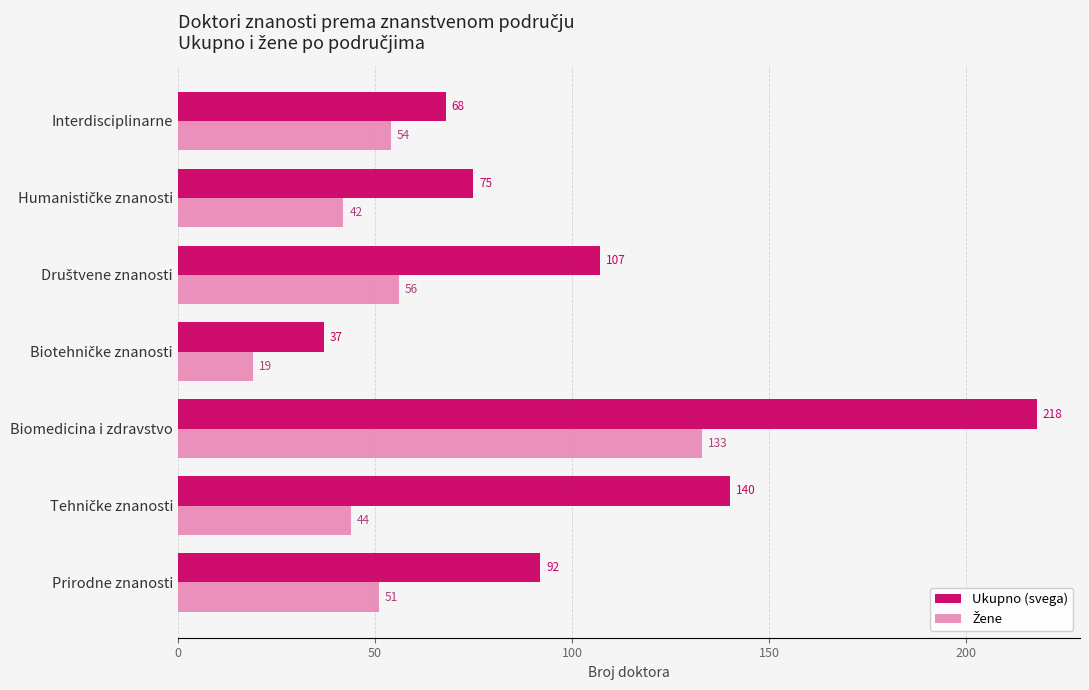

Which series has the largest total across all categories?

Ukupno (svega)